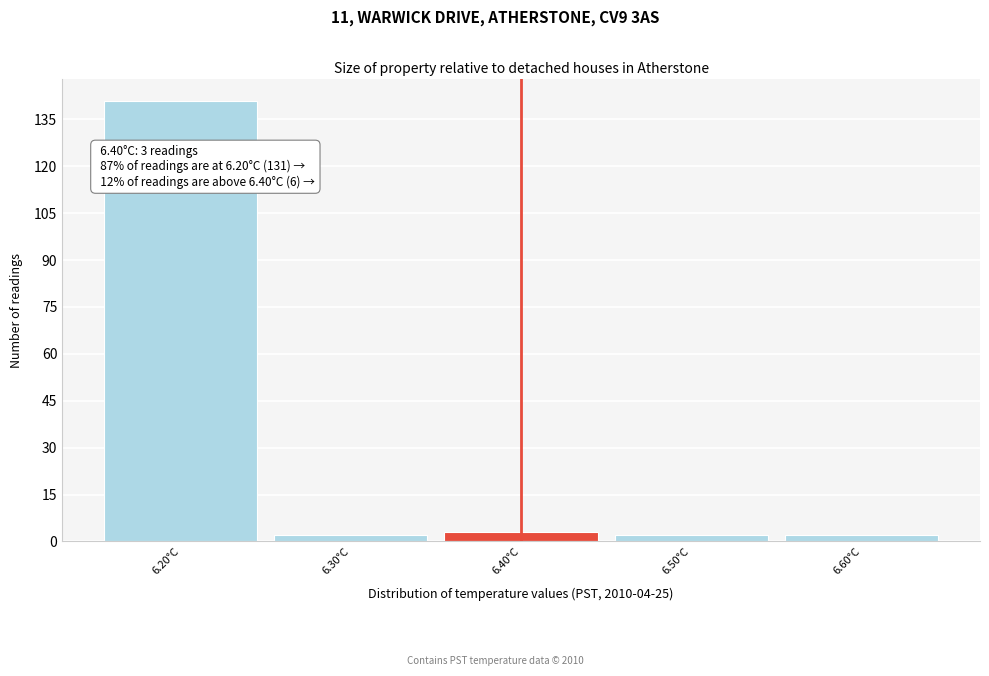

Reading right to left, extract all data points from this chart.

6.60°C=2	6.50°C=2	6.40°C=3	6.30°C=2	6.20°C=141